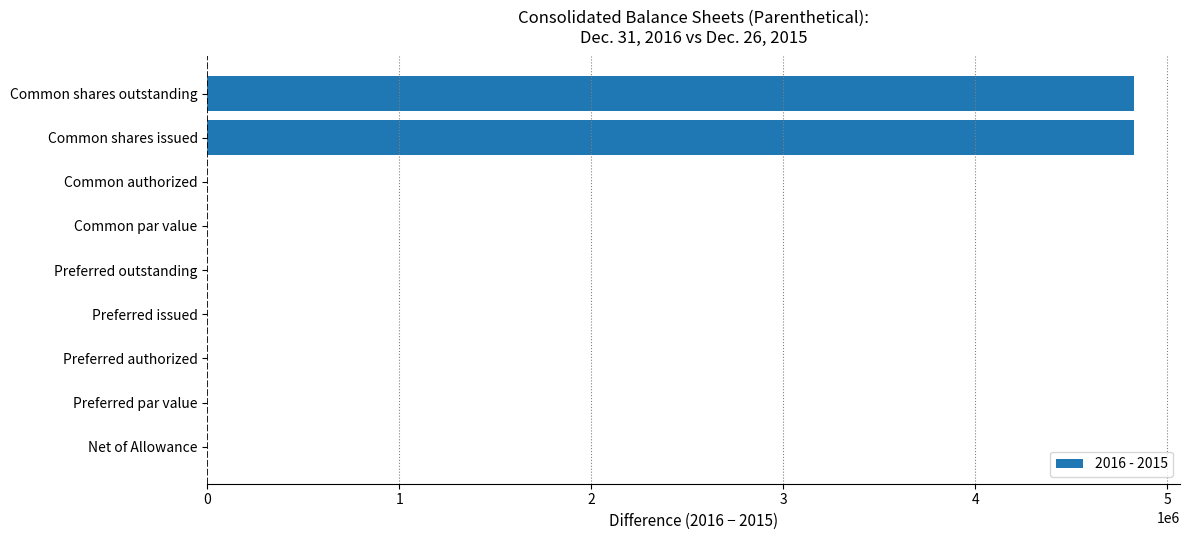

What is the greatest value displayed?

4824000